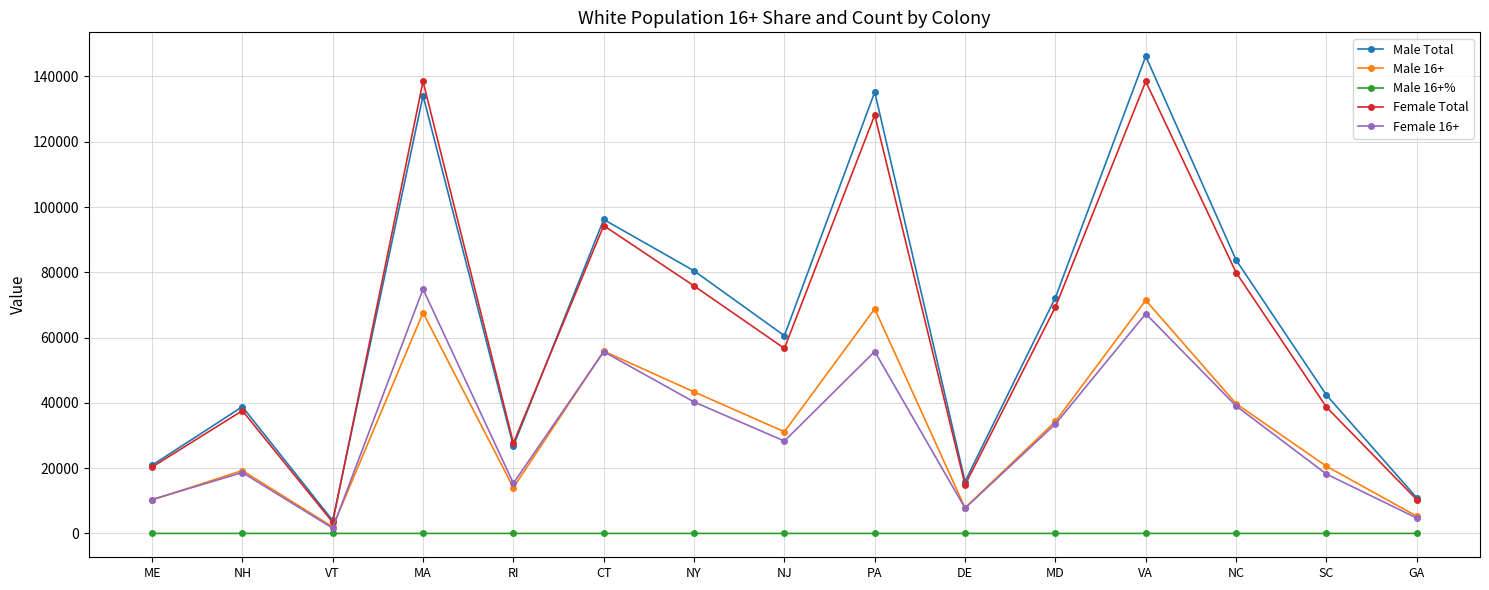

True or false: Male Total and Male 16+% cross at least once.

False